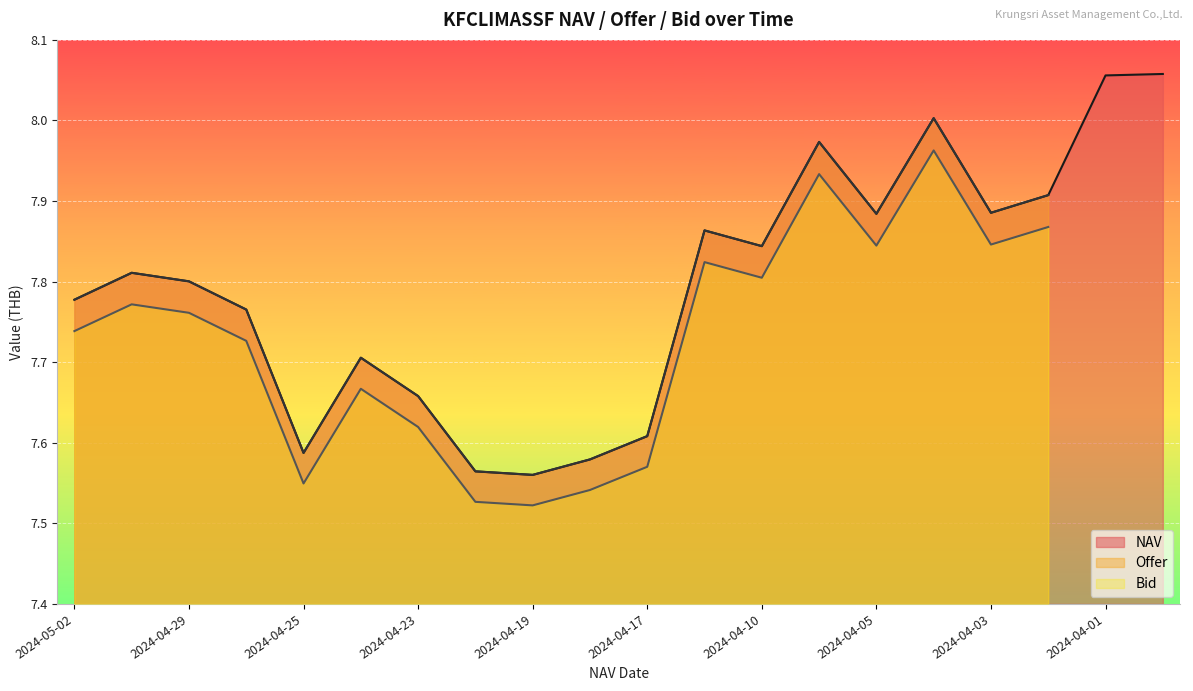

What is the highest value of the Offer series?

8.0